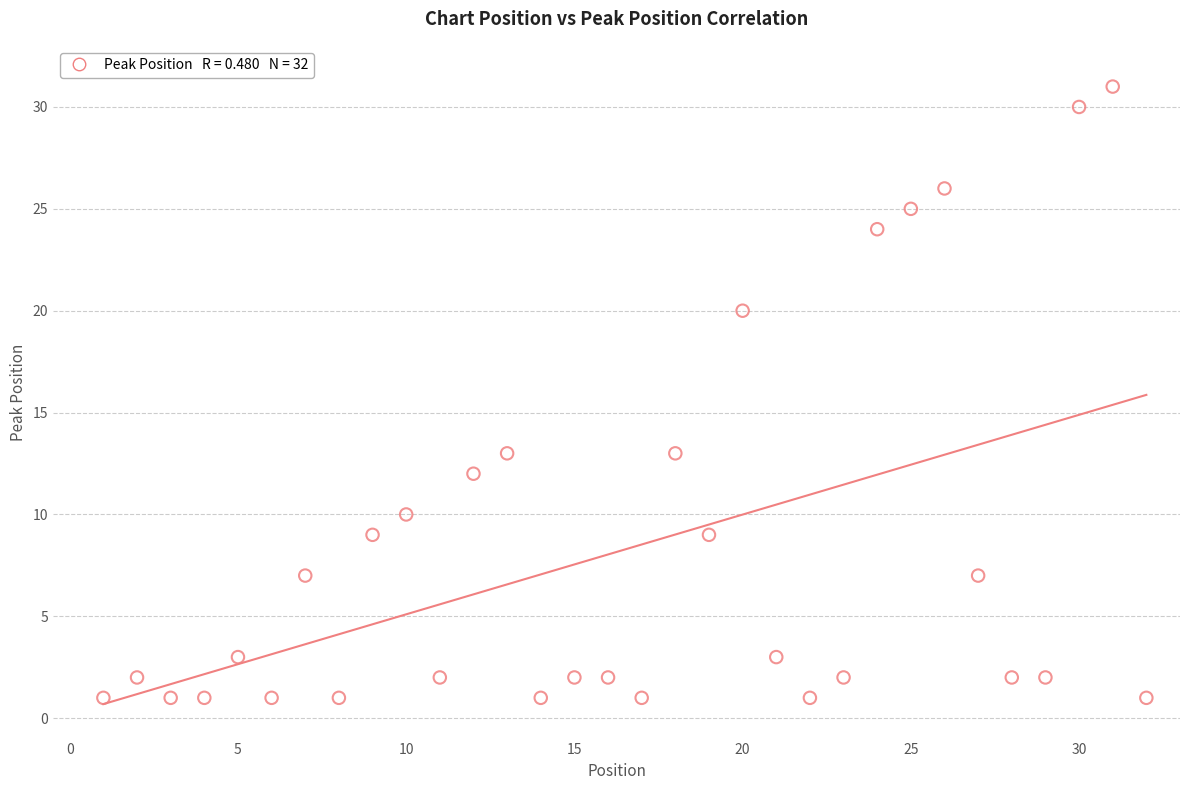

What is the range of Y values (max minus min)?

30